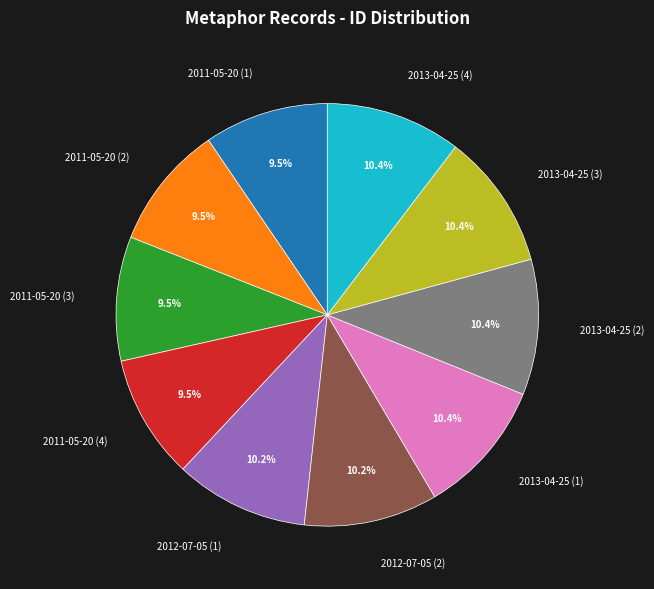

Does 2012-07-05 (2) represent more than half of the total?

No